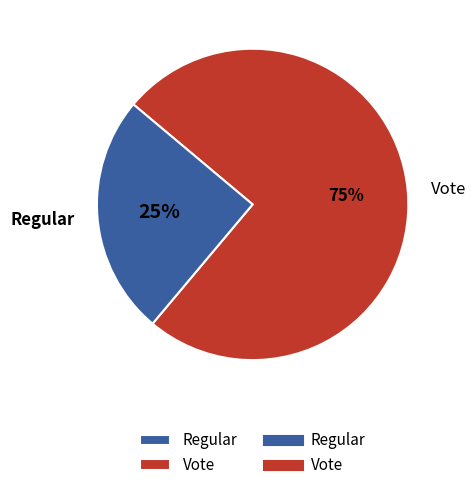

To the nearest percent, what is the difference between the largest and smallest slice percentages?

50%